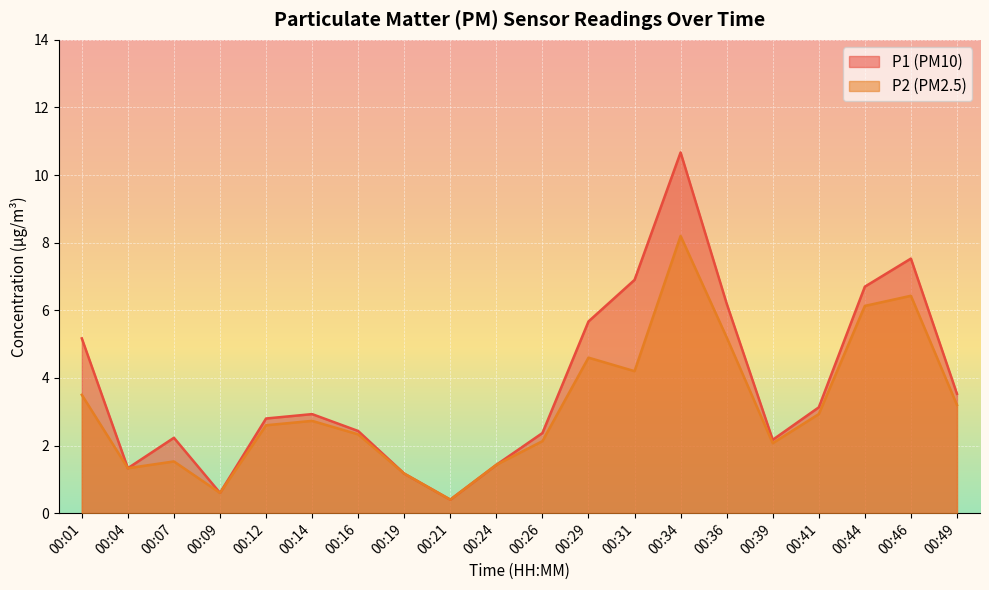

How many lines are shown in the chart?

2